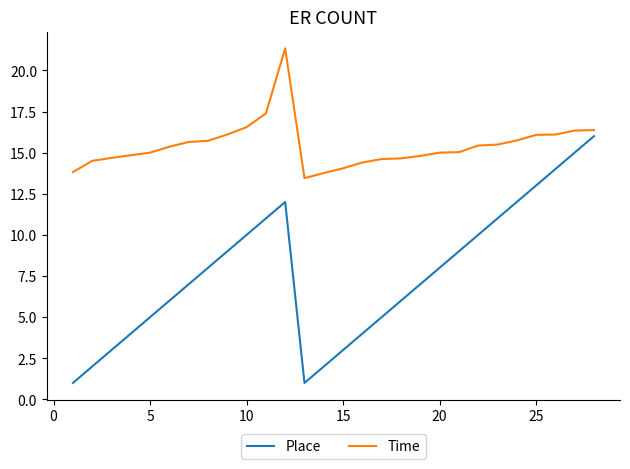

List the series in order of their overall mean, lowest first.

Place, Time